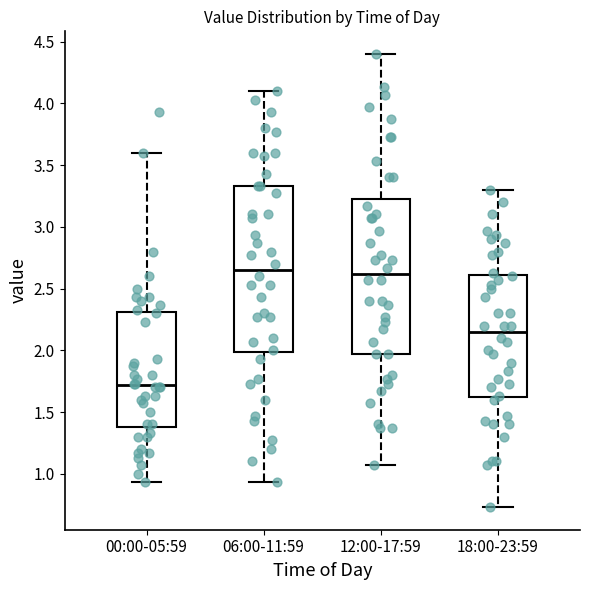

Reading left to right, transcribe this box plot: for each box, give where its median line is, the range the box spans, and where its two whiskers end, as read against the y-axis. The values are not printed on the chart, so give them approximately, as read against the axis.

00:00-05:59: median 1.70, box 1.40 to 2.30, whiskers 0.95 to 3.60
06:00-11:59: median 2.65, box 2.00 to 3.35, whiskers 0.95 to 4.10
12:00-17:59: median 2.60, box 1.95 to 3.25, whiskers 1.05 to 4.40
18:00-23:59: median 2.15, box 1.60 to 2.60, whiskers 0.75 to 3.30